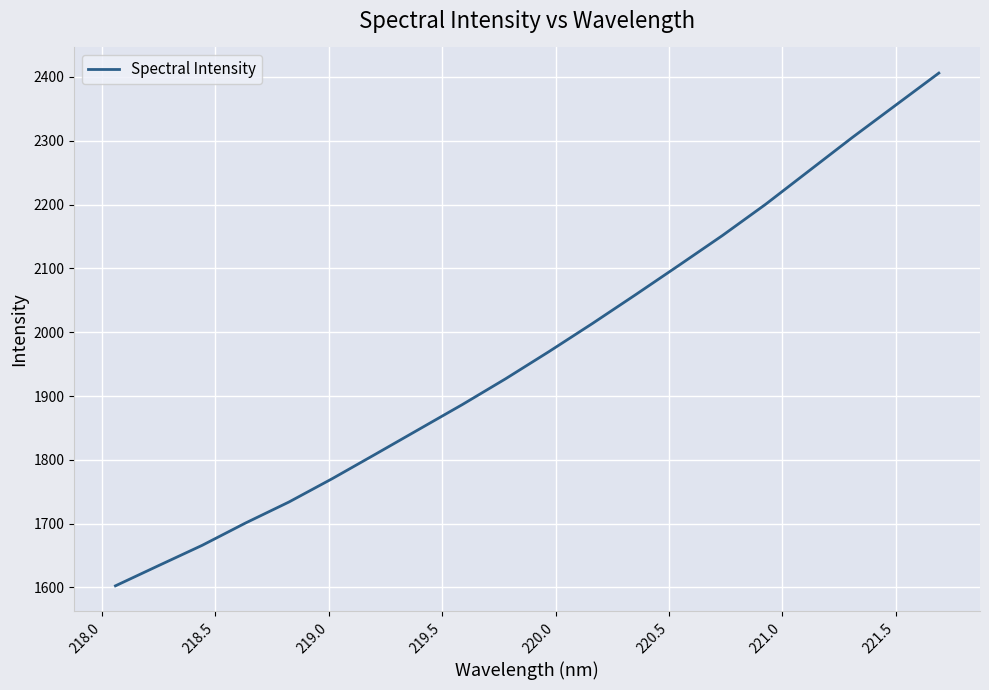

What is the minimum value shown in the chart?

1602.5